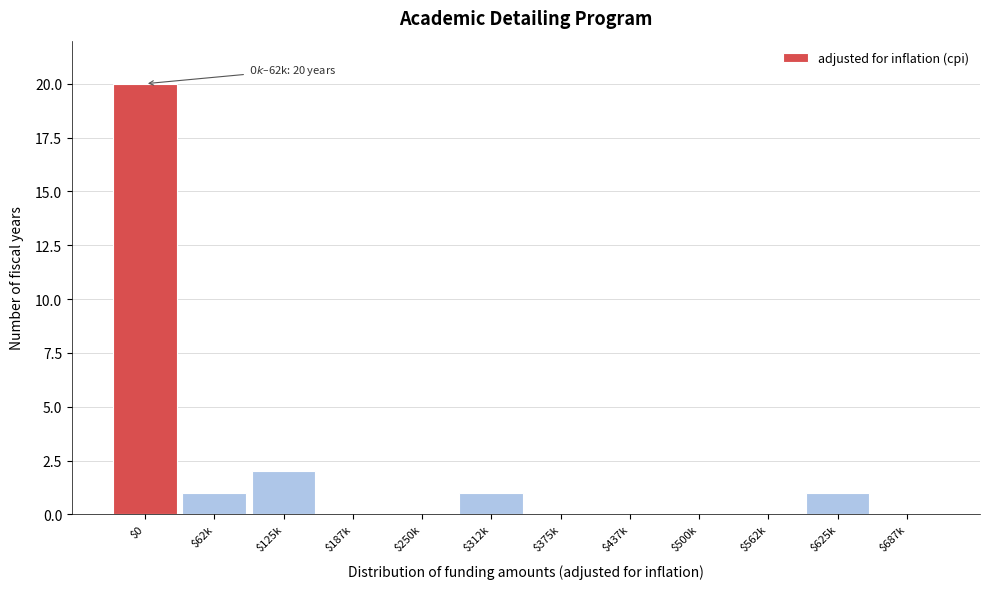

Is it true that the value at $0 is 20?

True